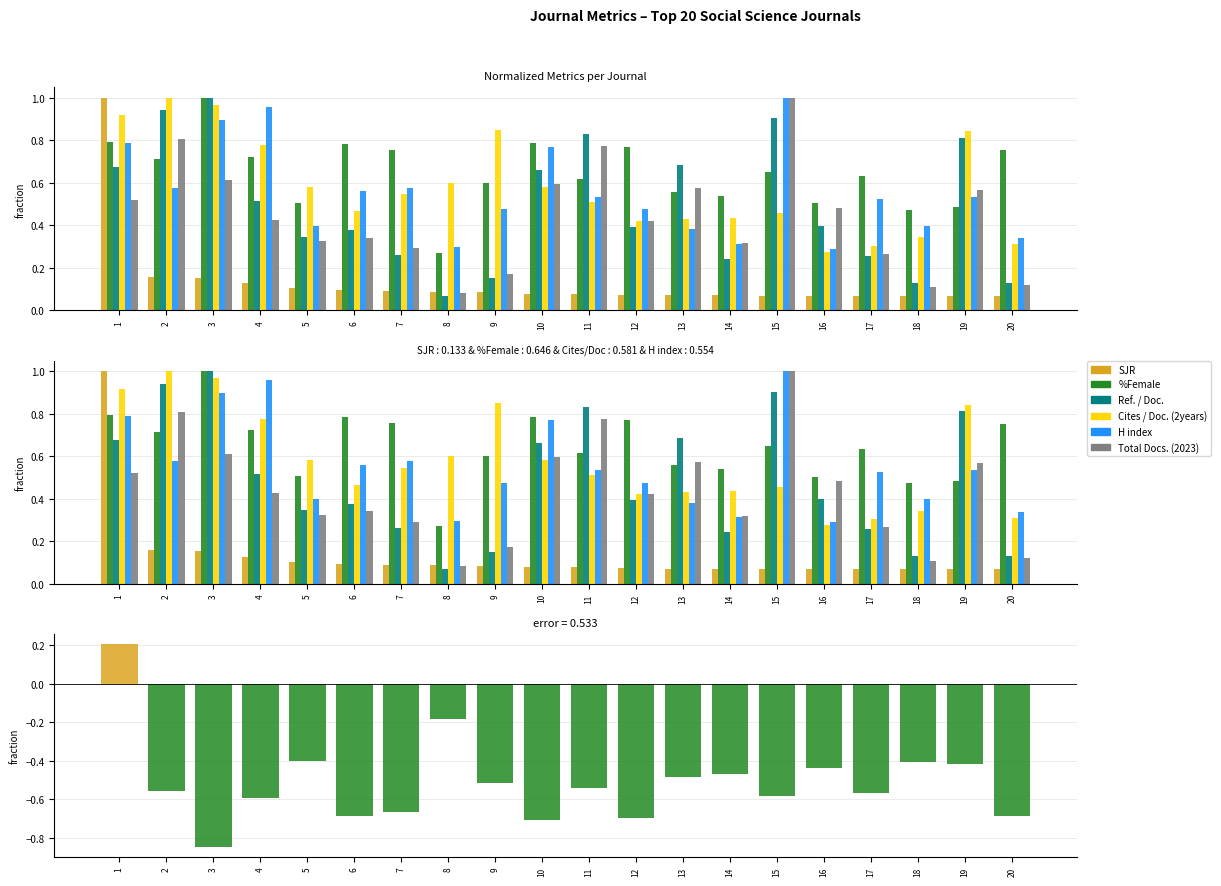

Which category has the lowest value in the %Female series?

8